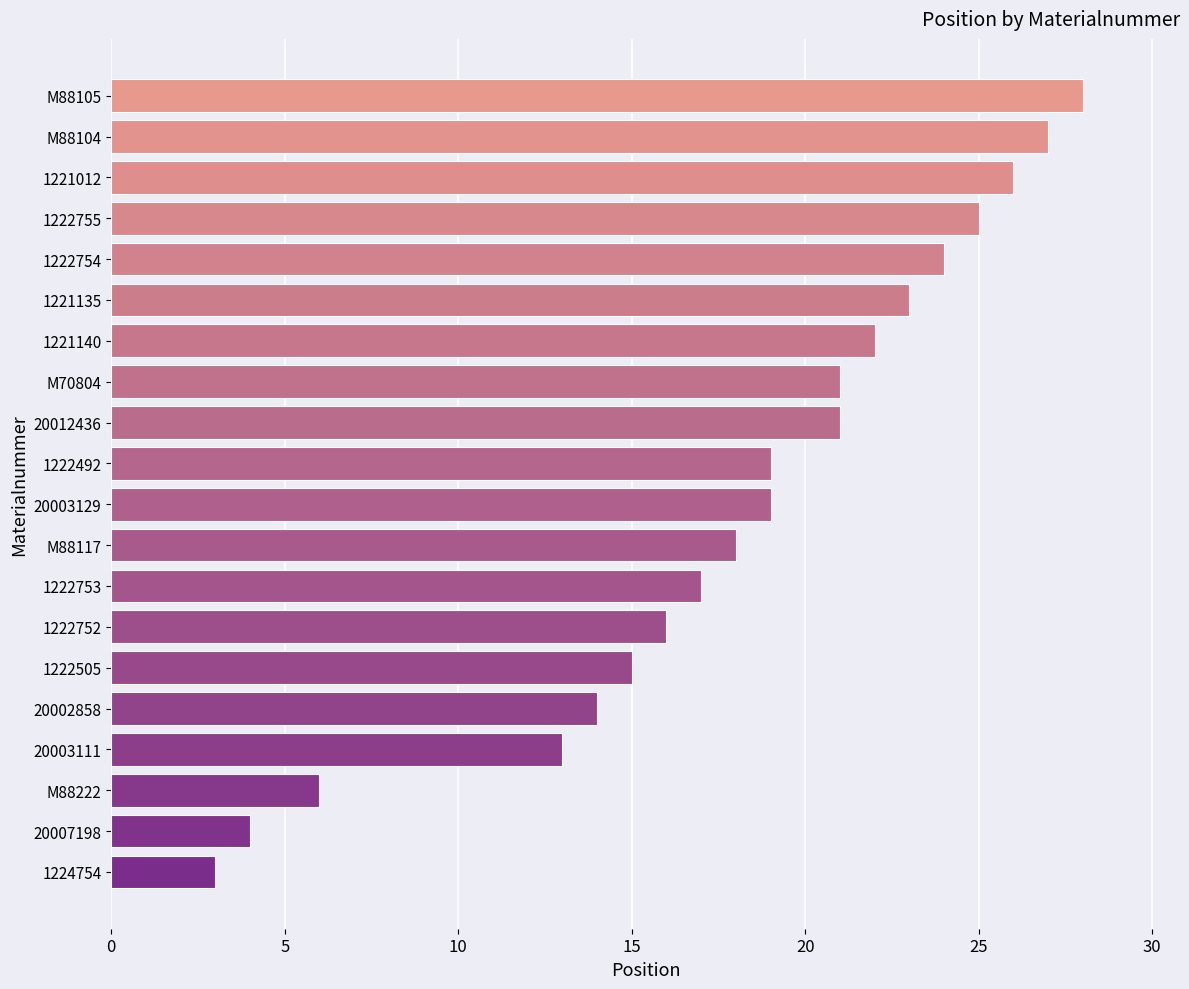

Reading bottom to top, list all the values displayed in this chart.

1224754=3	20007198=4	M88222=6	20003111=13	20002858=14	1222505=15	1222752=16	1222753=17	M88117=18	20003129=19	1222492=19	20012436=21	M70804=21	1221140=22	1221135=23	1222754=24	1222755=25	1221012=26	M88104=27	M88105=28